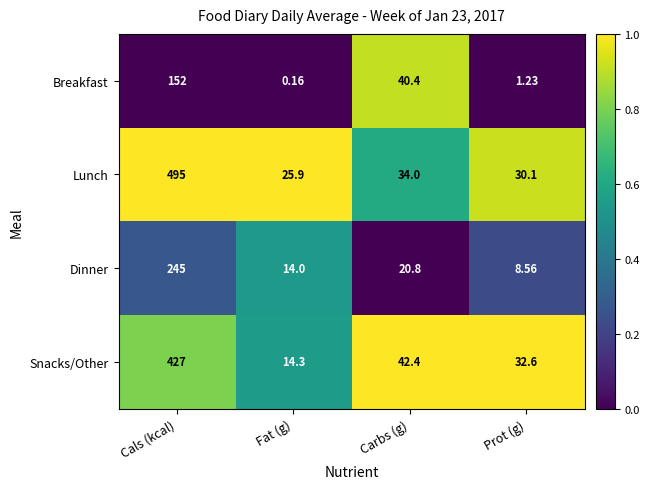

At which label does Snacks/Other reach its minimum?

Fat (g)